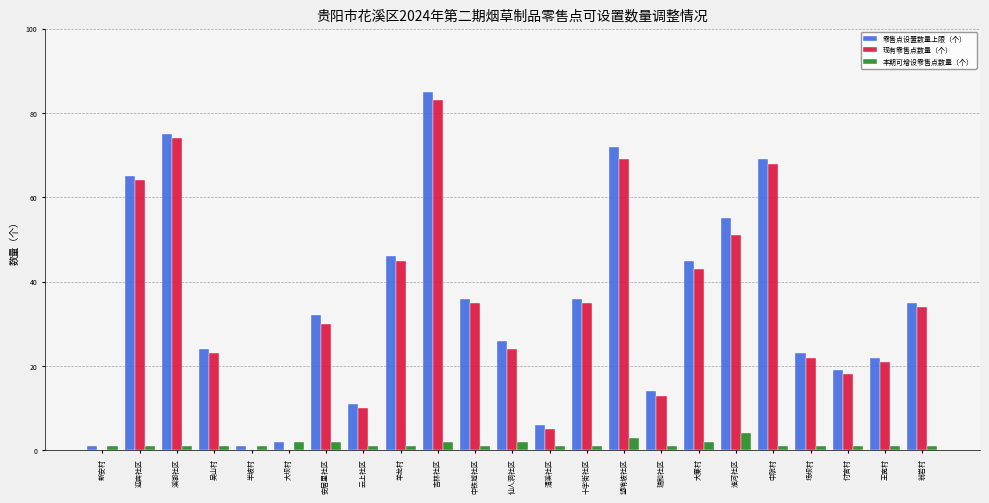

Between 溪湖社区 and 吉林社区, which series saw the biggest shift?

零售点设置数量上限（个）